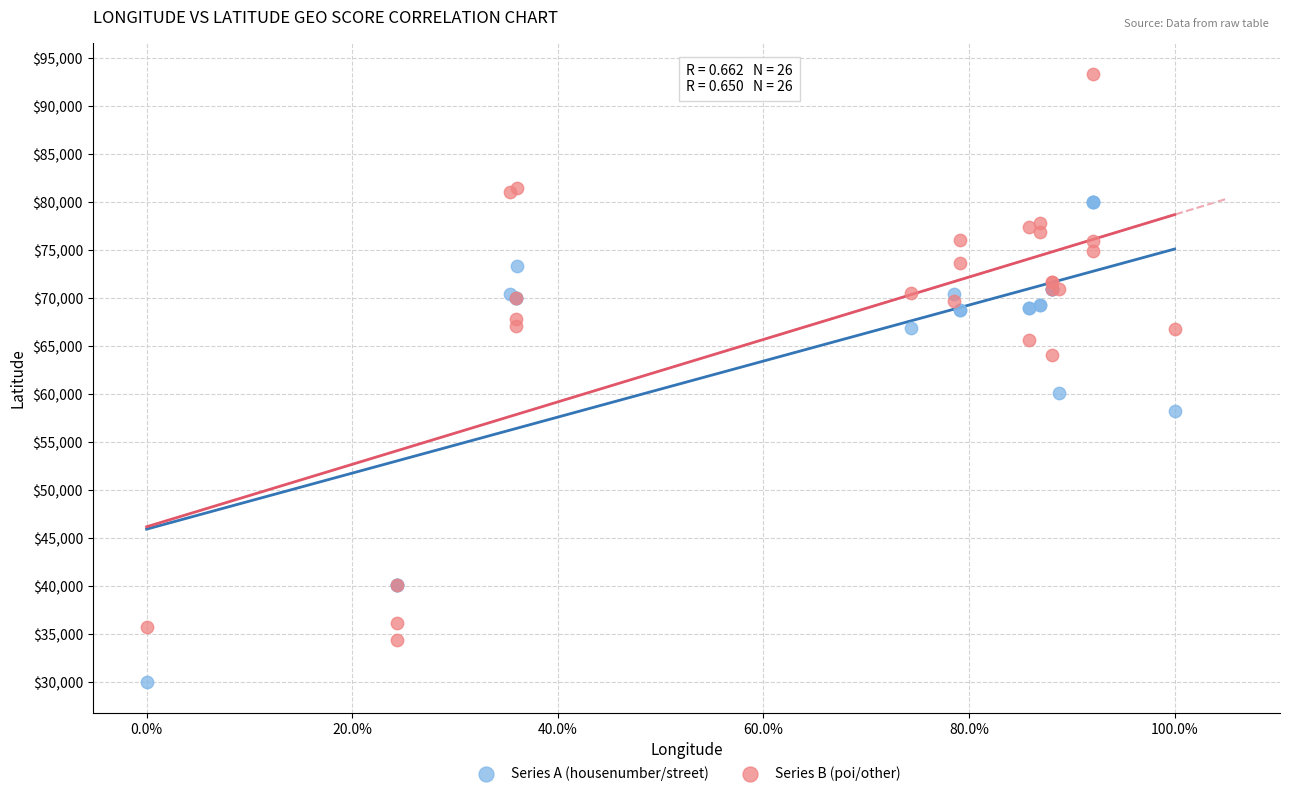

Which series reaches the minimum Y coordinate?

Series A (housenumber/street)